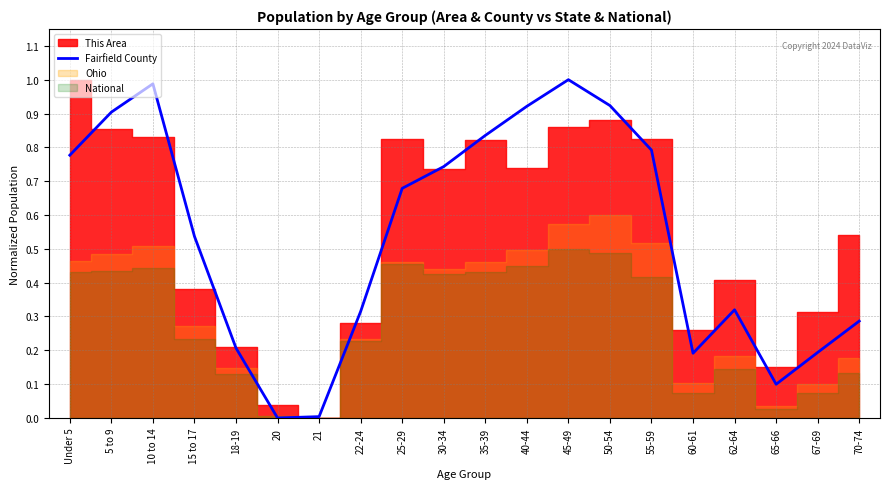

Which label corresponds to the smallest value in the chart?

20